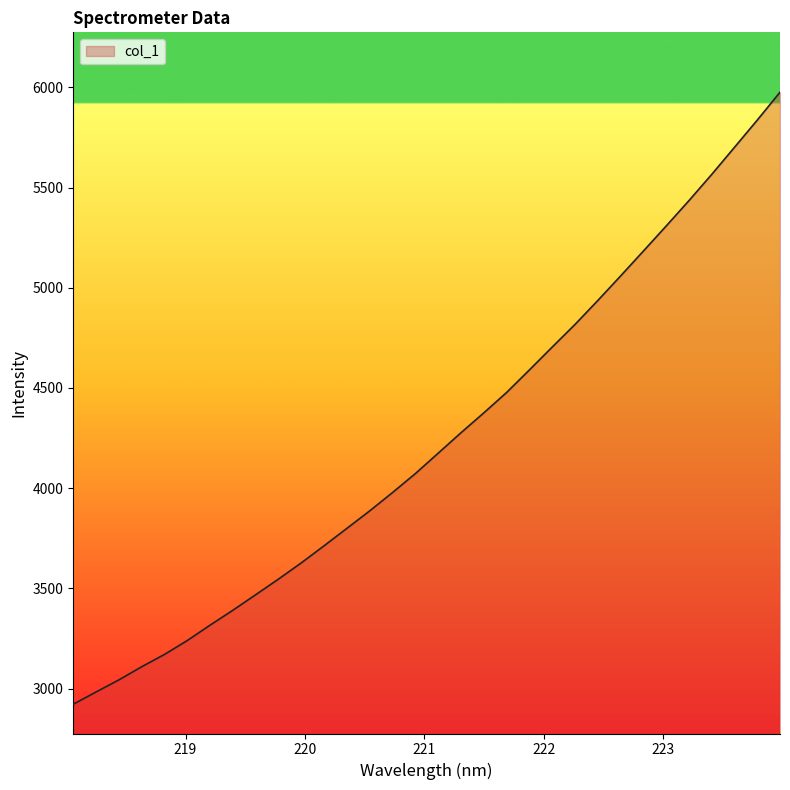

How many lines are shown in the chart?

1